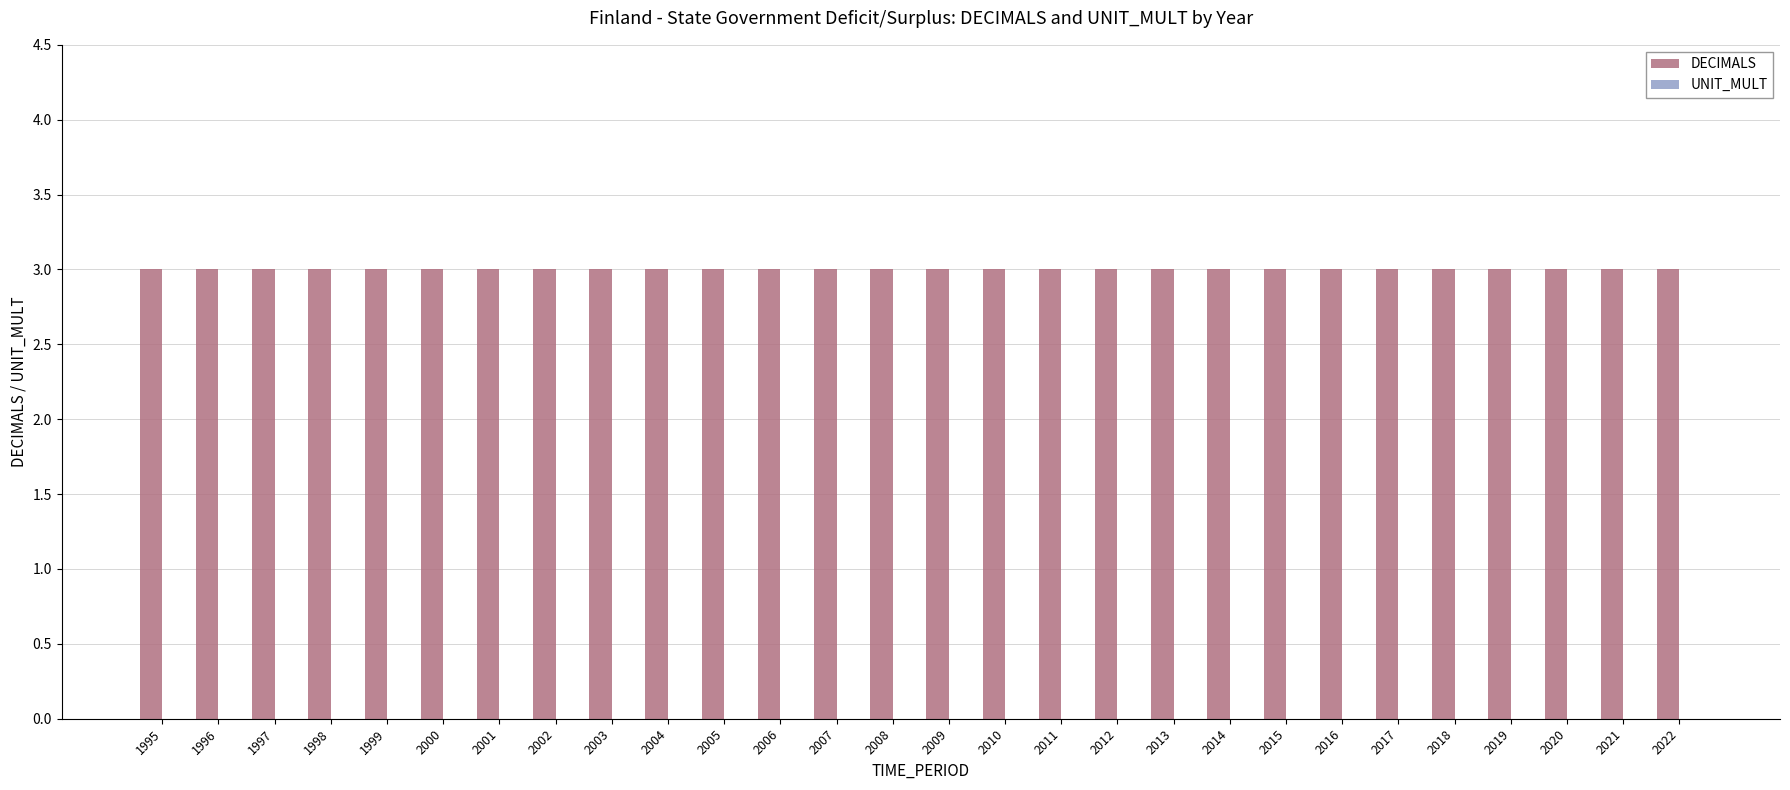

What is the value of the DECIMALS bar at the 2nd from the left?

3